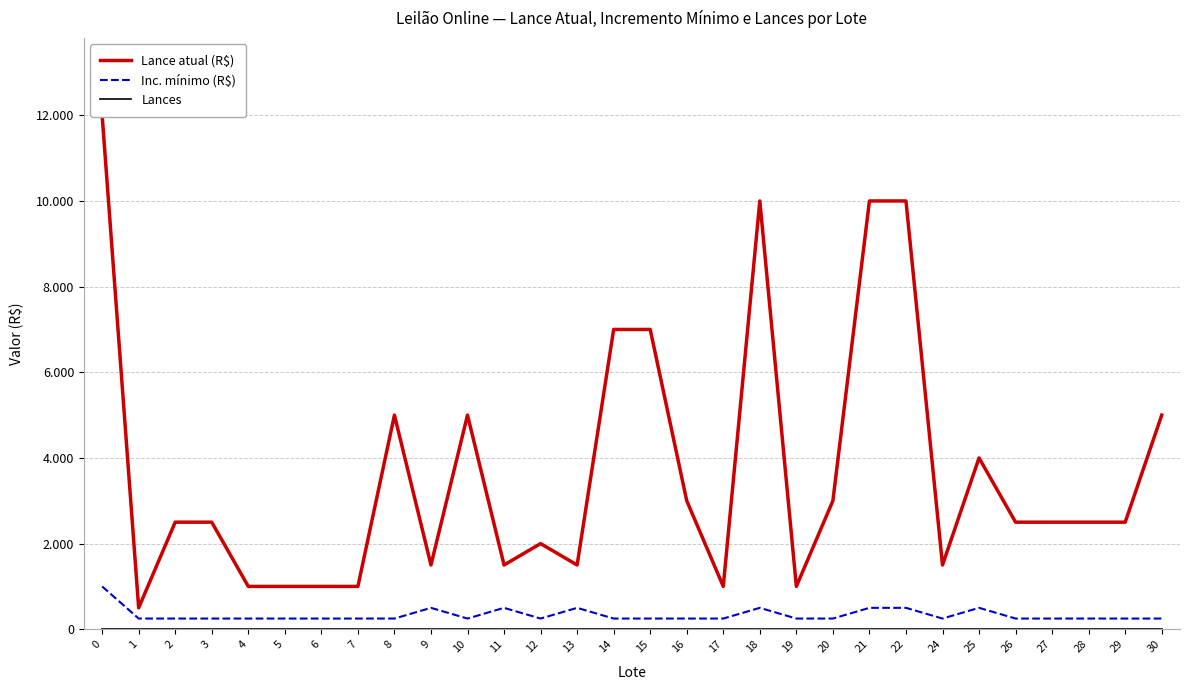

Reading left to right, transcribe all the data shown in this chart.

Lance atual (R$): 12000	500	2500	2500	1000	1000	1000	1000	5000	1500	5000	1500	2000	1500	7000	7000	3000	1000	10000	1000	3000	10000	10000	1500	4000	2500	2500	2500	2500	5000
Inc. mínimo (R$): 1000	250	250	250	250	250	250	250	250	500	250	500	250	500	250	250	250	250	500	250	250	500	500	250	500	250	250	250	250	250
Lances: 0	0	0	0	0	0	0	0	0	0	0	0	0	0	0	0	0	0	0	0	0	0	0	0	0	0	0	0	0	0